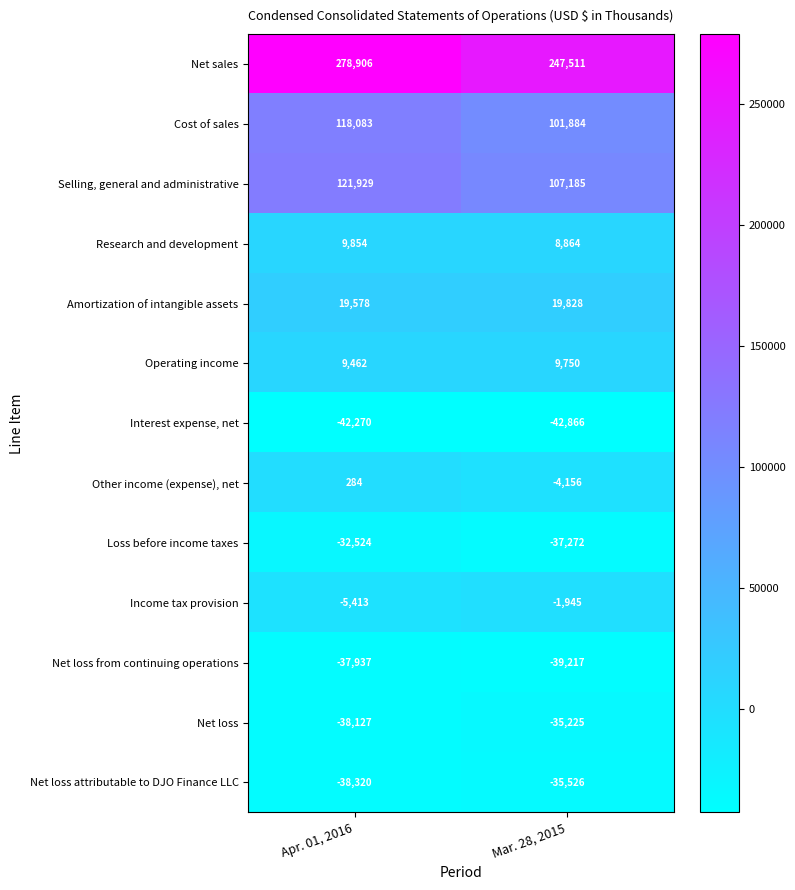

What is the maximum value shown in the chart?

278906